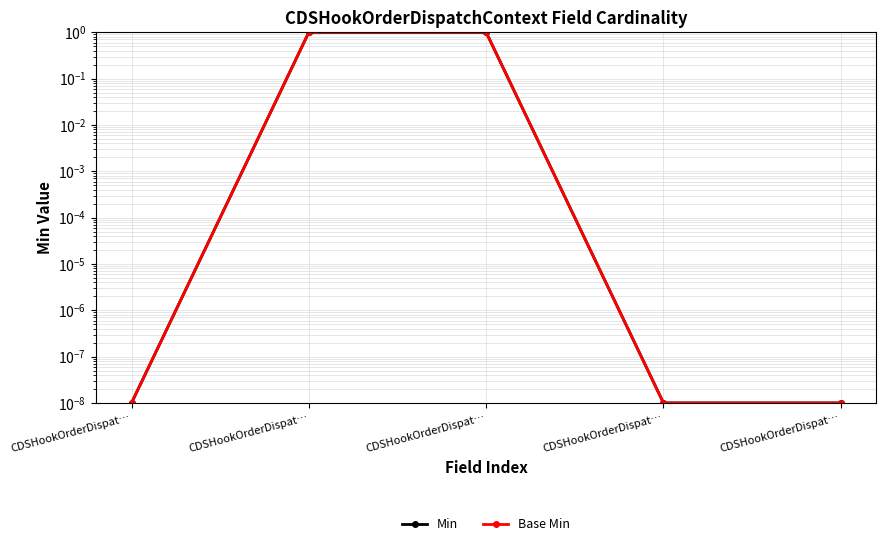

Rank the categories by Min value from highest to lowest.

CDSHookOrderDispat…, CDSHookOrderDispat…, CDSHookOrderDispat…, CDSHookOrderDispat…, CDSHookOrderDispat…